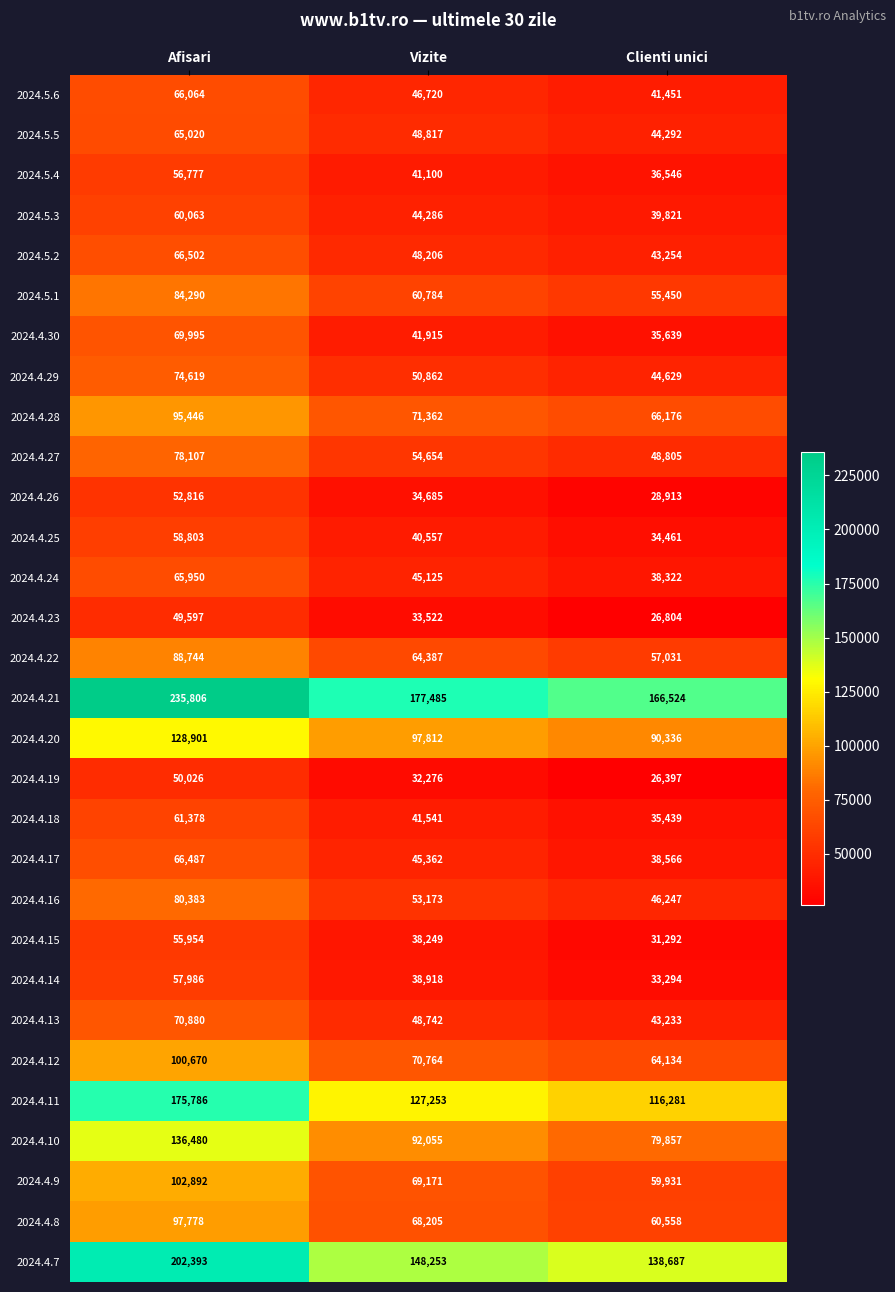

Where is 2024.4.27 nearest to the value 63456?

Vizite